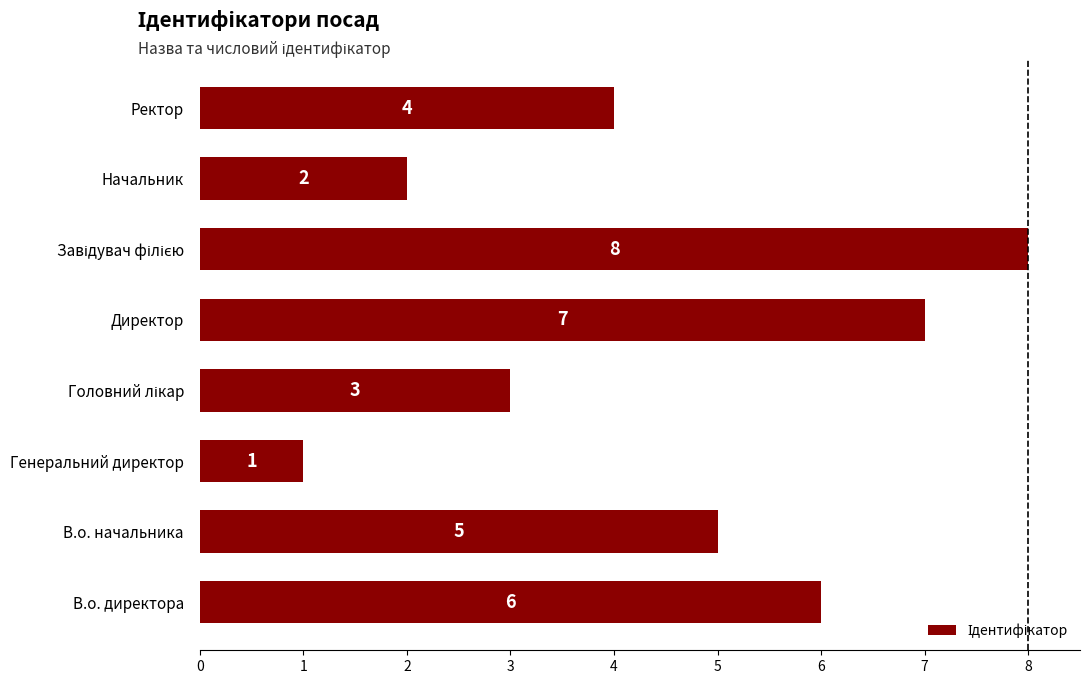

What is the sum of all values?

36